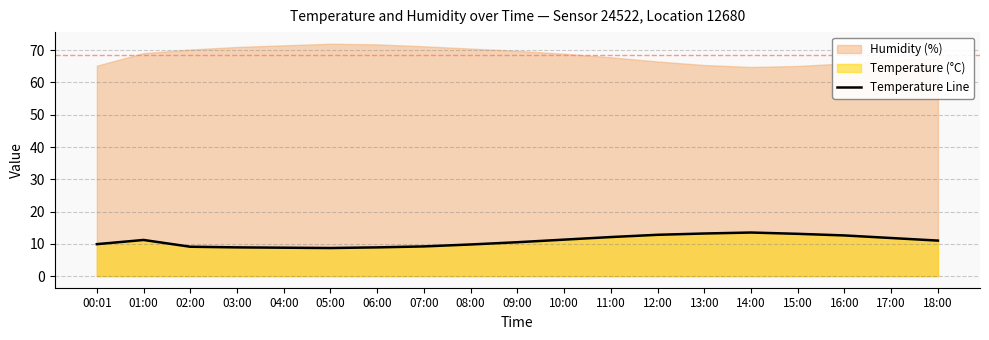

What is the sum of the values at 04:00 and 10:00?

20.1